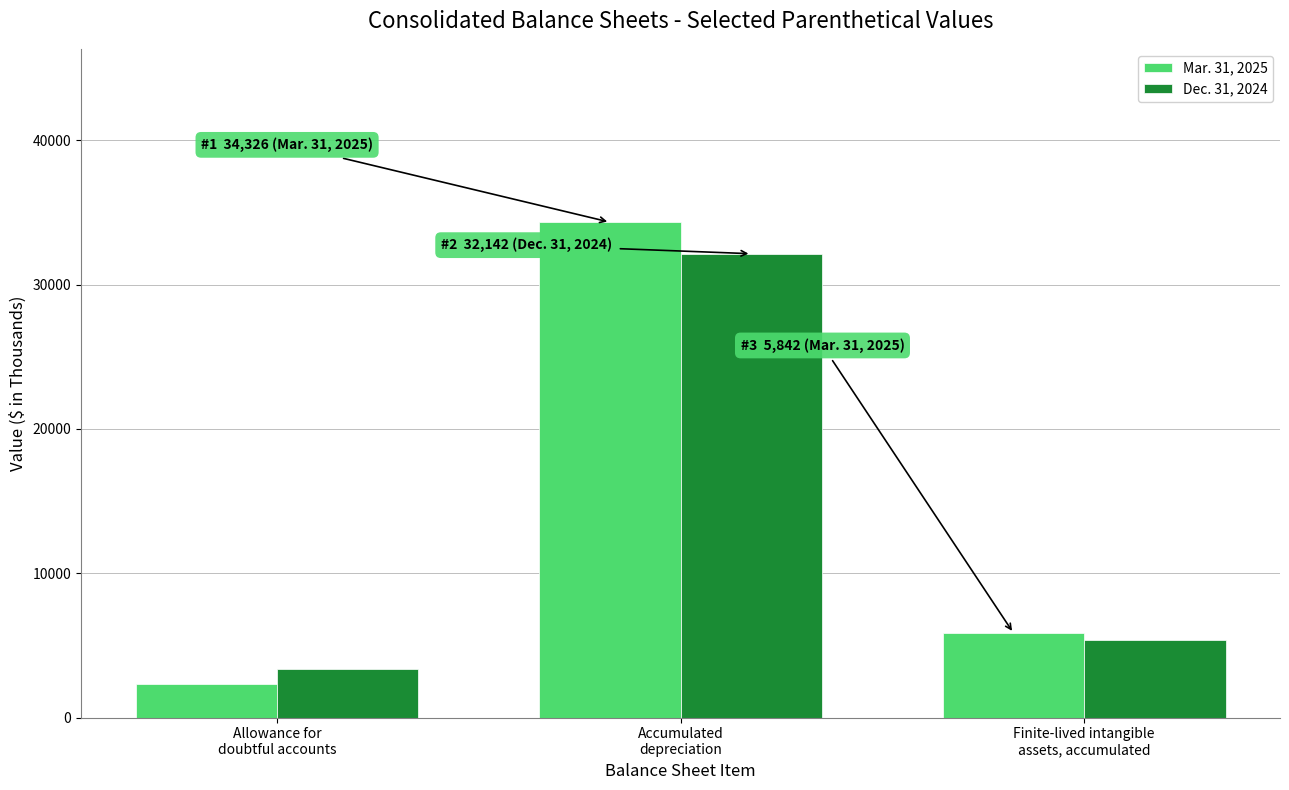

What is the label of the 2nd bar from the left?

Accumulated
depreciation